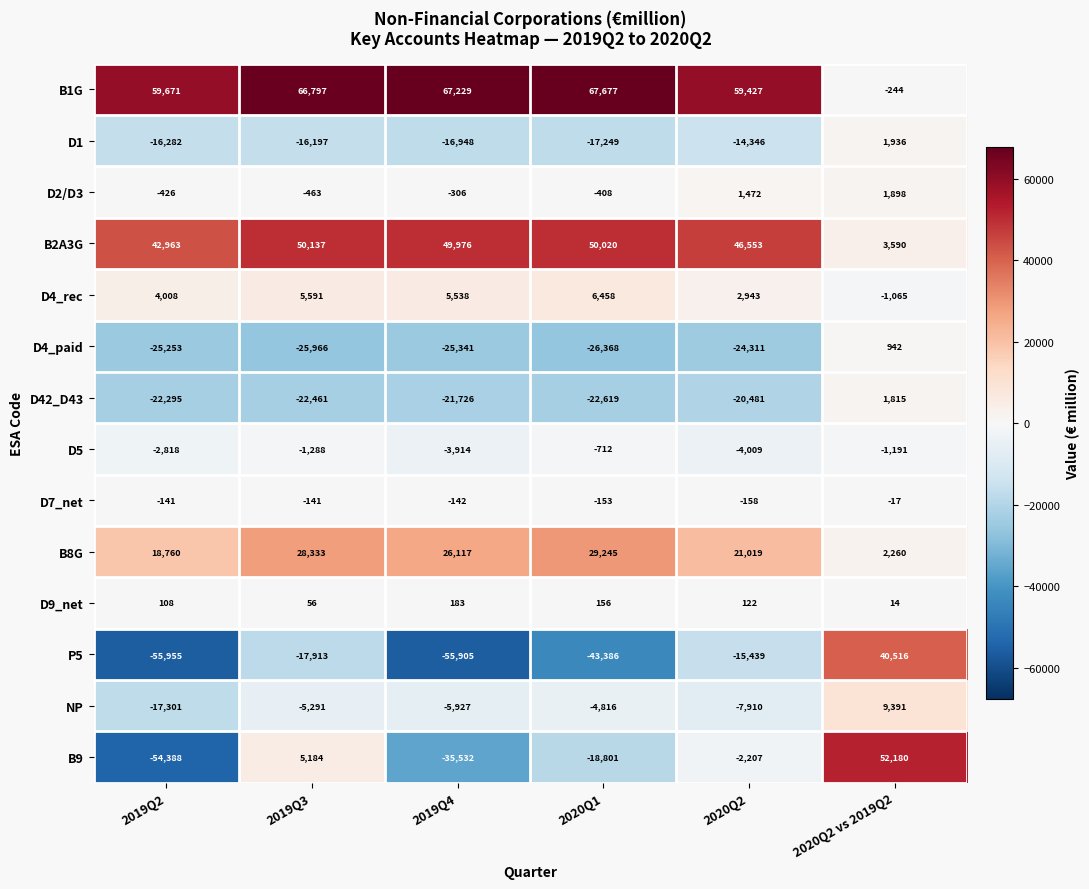

What is the smallest value displayed?

-55955